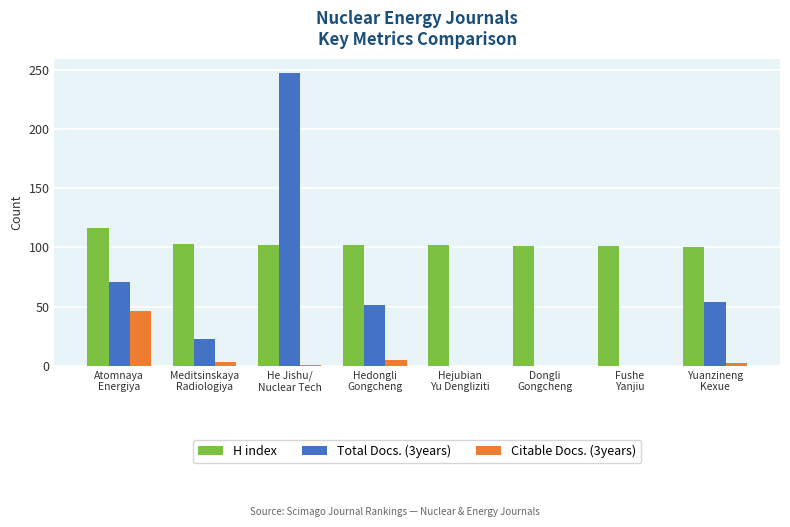

Which series has the widest spread of values?

Total Docs. (3years)